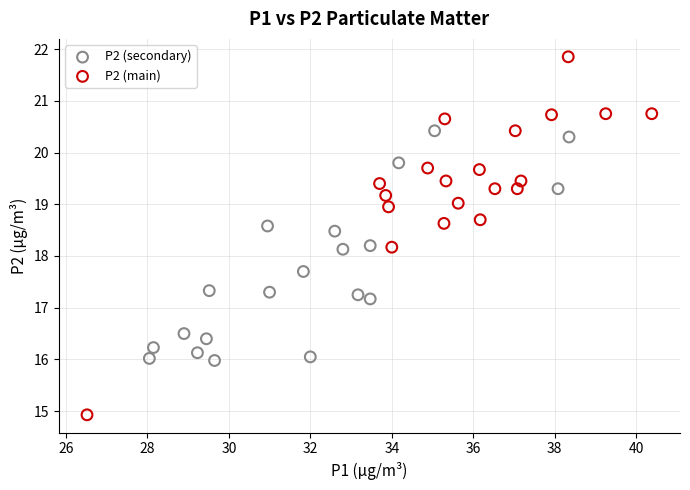

Which series reaches the minimum Y coordinate?

P2 (main)